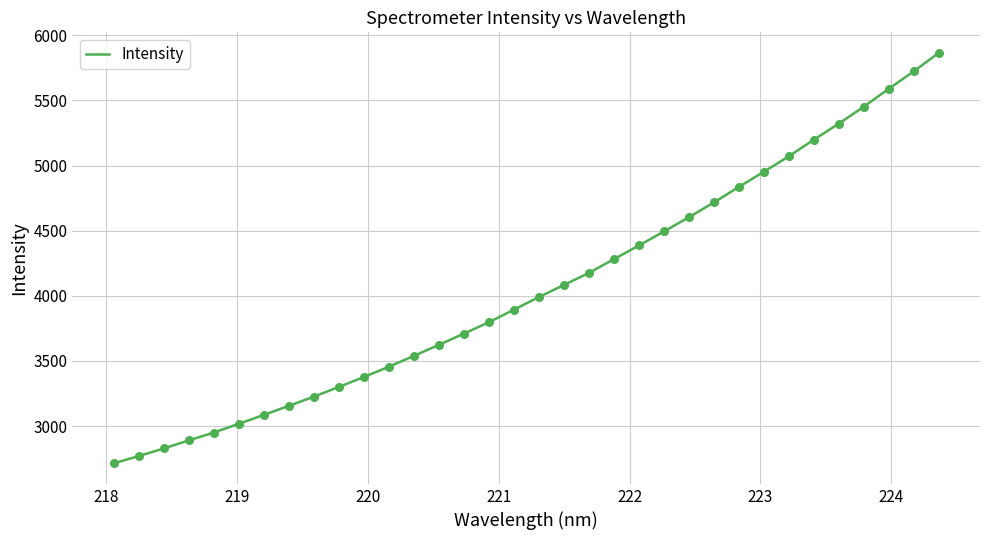

What is the smallest value displayed?

2714.0